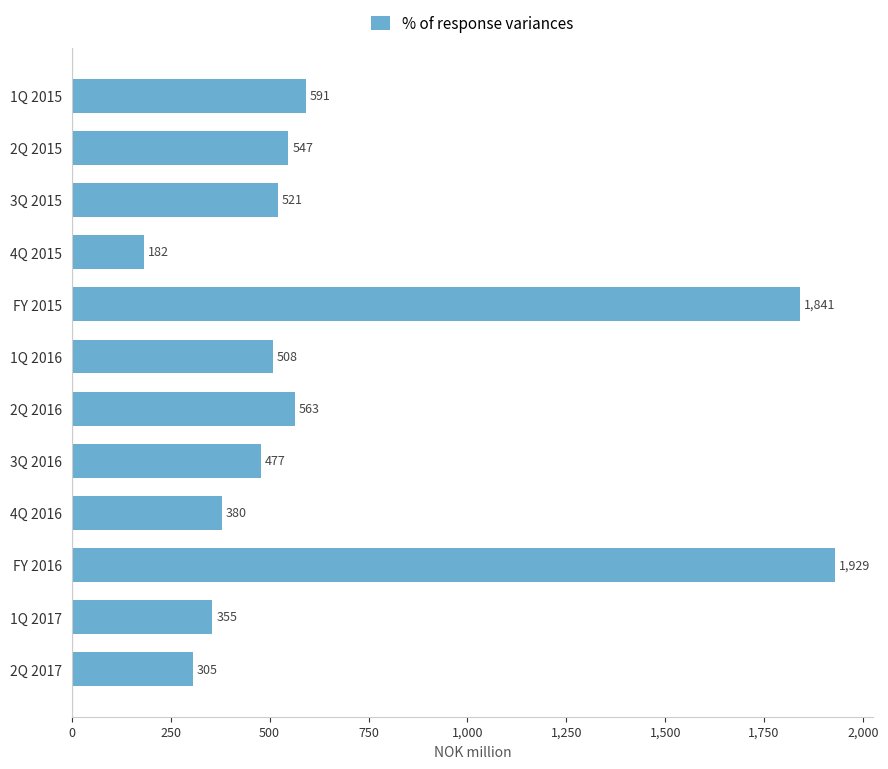

Count the number of data series in this chart.

1